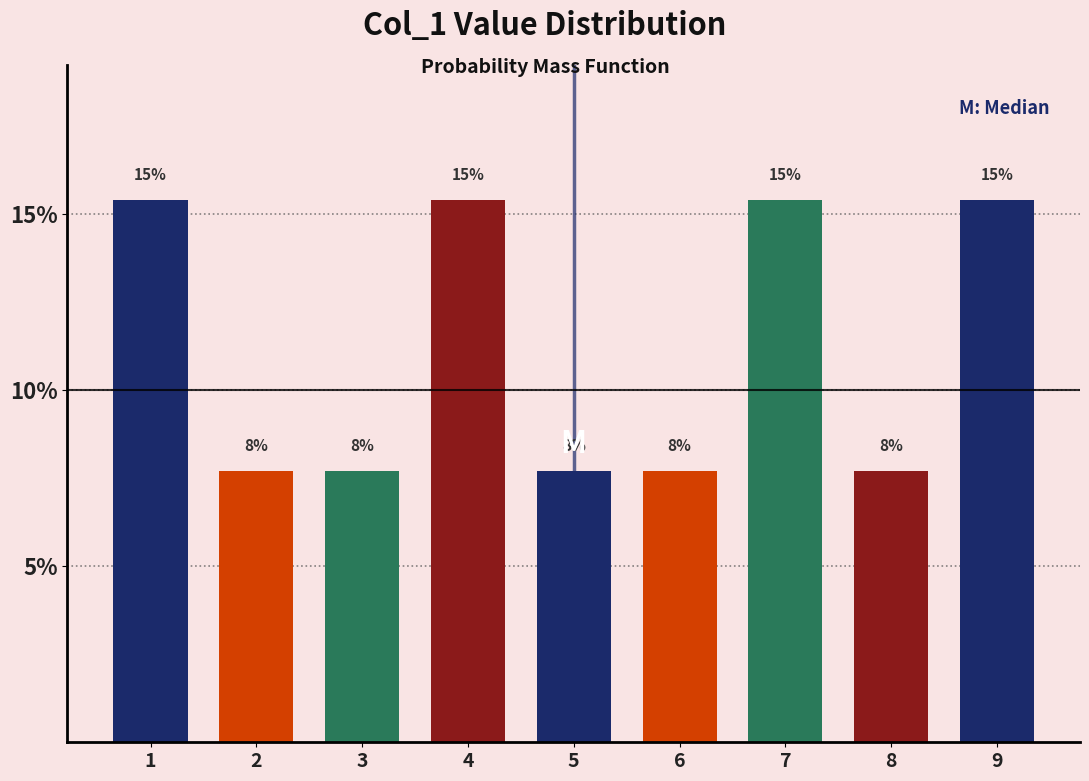

Does the chart contain any negative values?

No